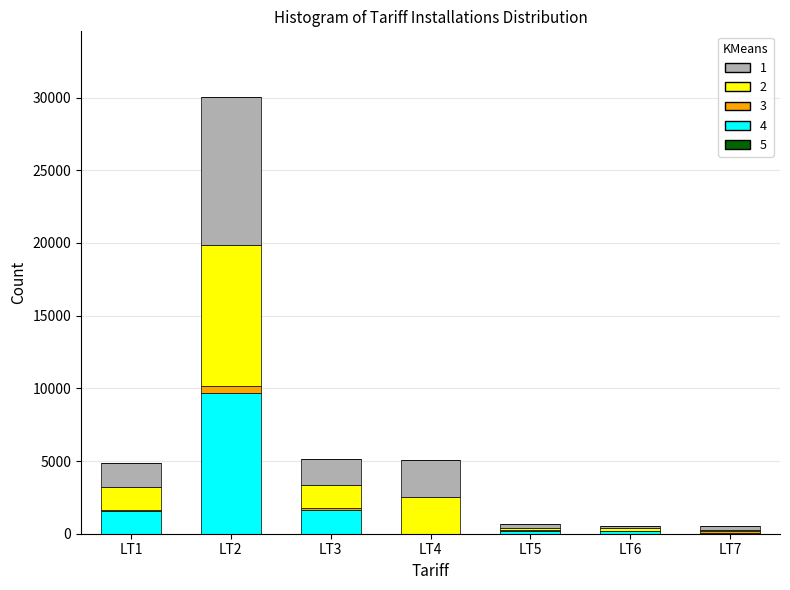

At which category is the sum across all series the highest?

LT2